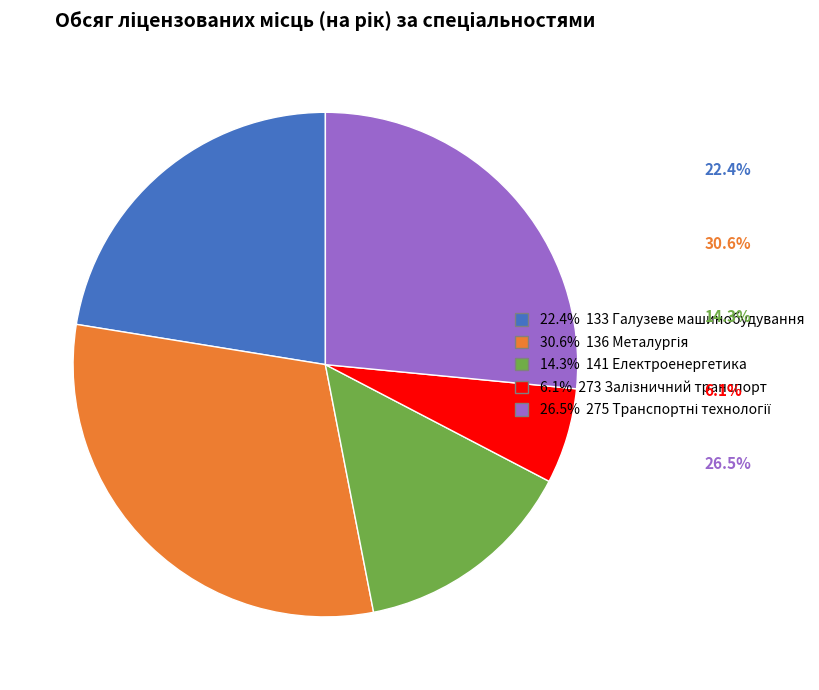

Does any single category account for the majority?

No